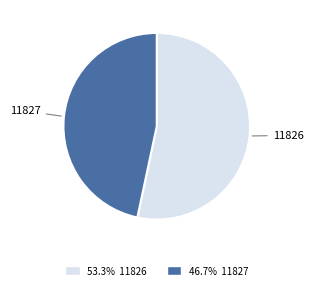

How many segments does this pie chart have?

2